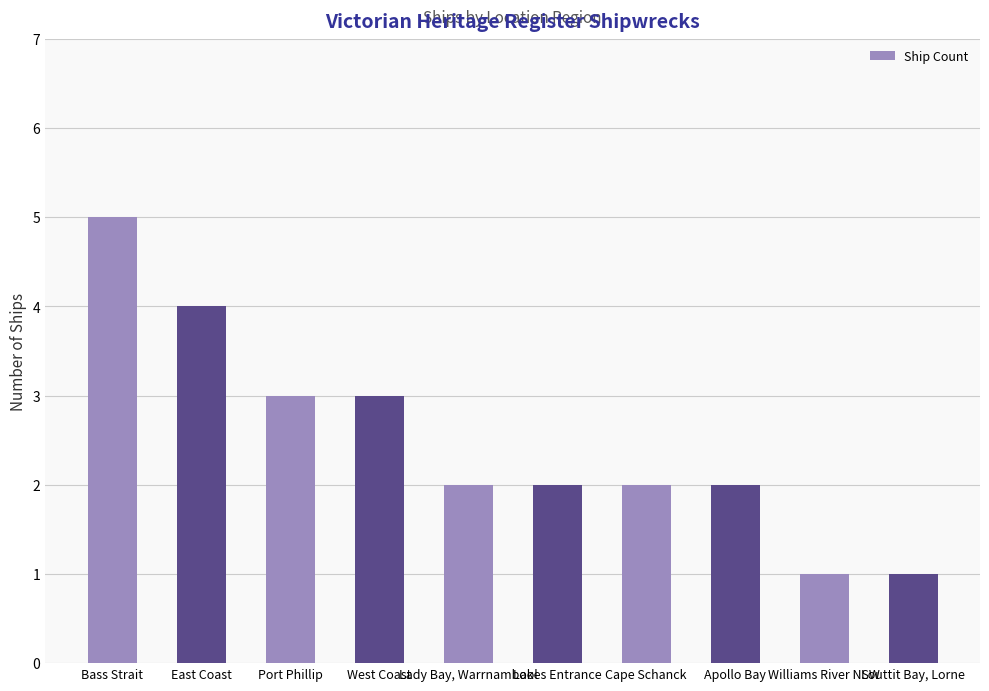

What is the approximate value at Port Phillip?

3